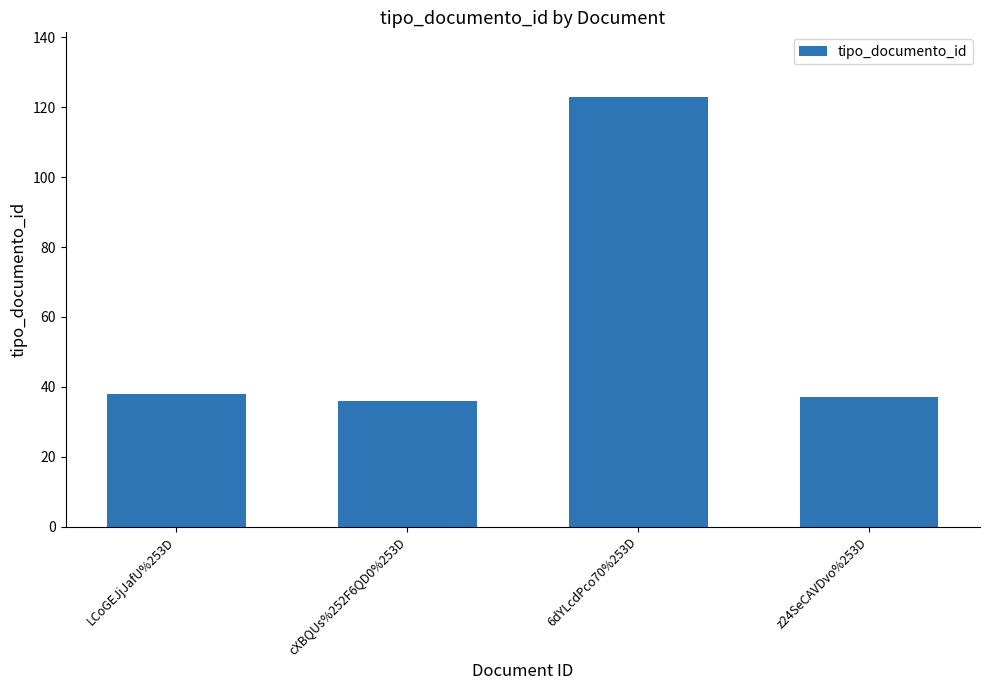

What is the label of the 4th bar from the left?

z24SeCAVDvo%253D